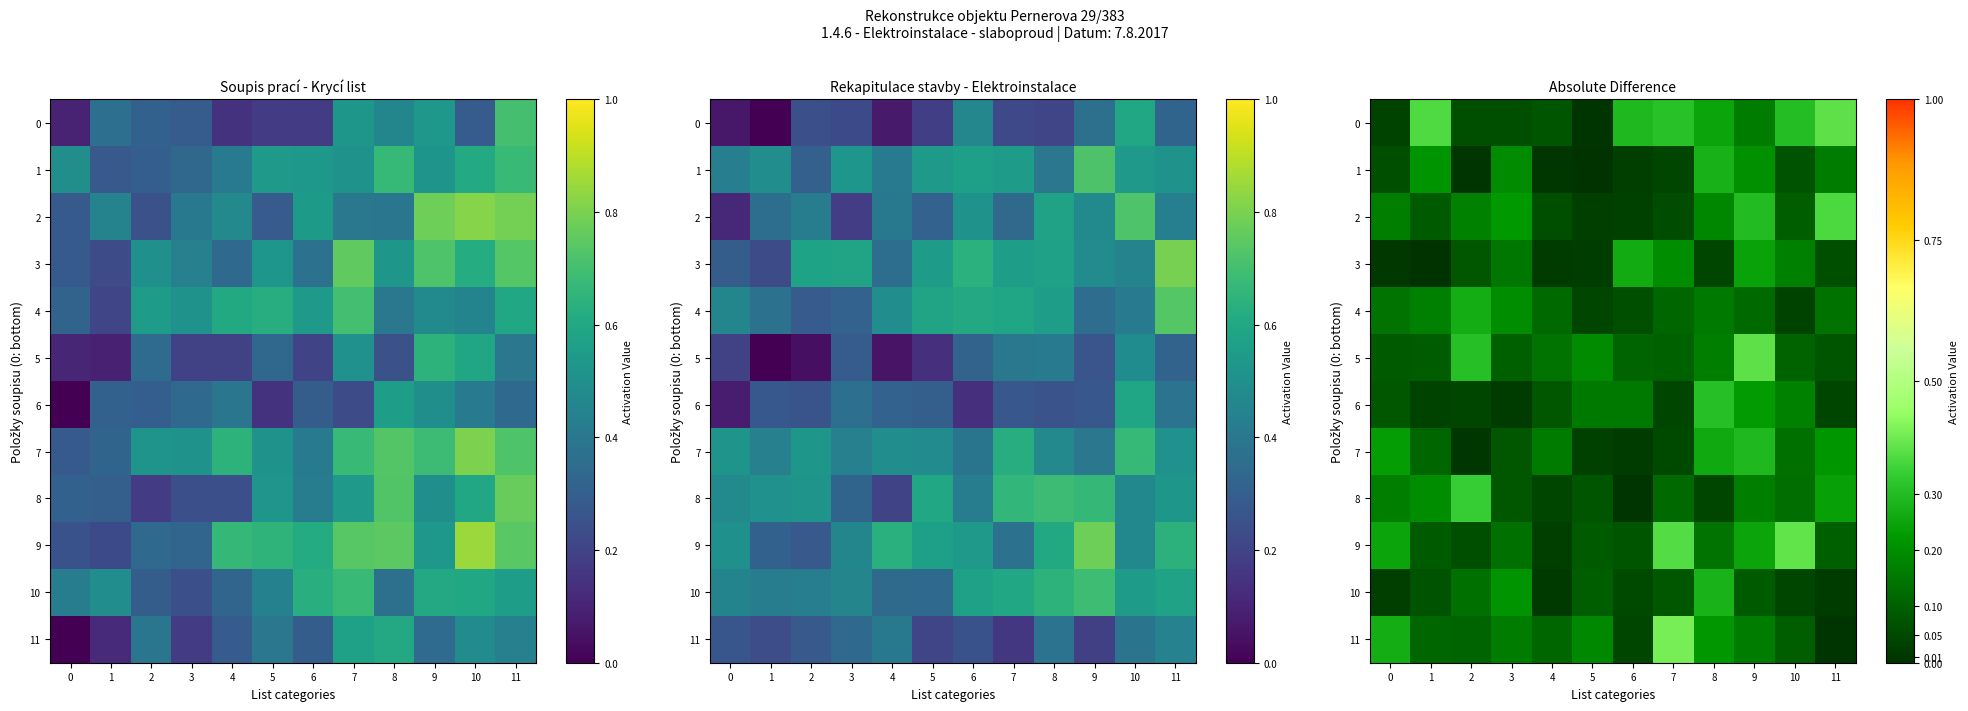

The 5 series shows 0.0 at 0. True or false?

False